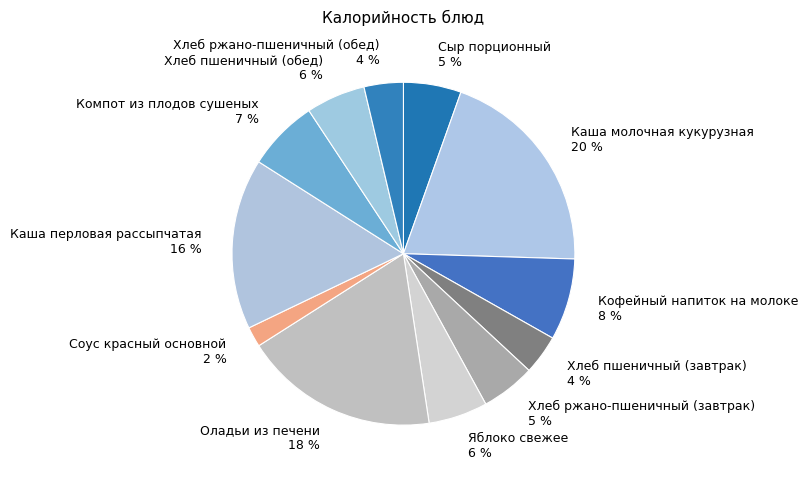

Which category has the biggest portion of the pie?

Каша молочная кукурузная